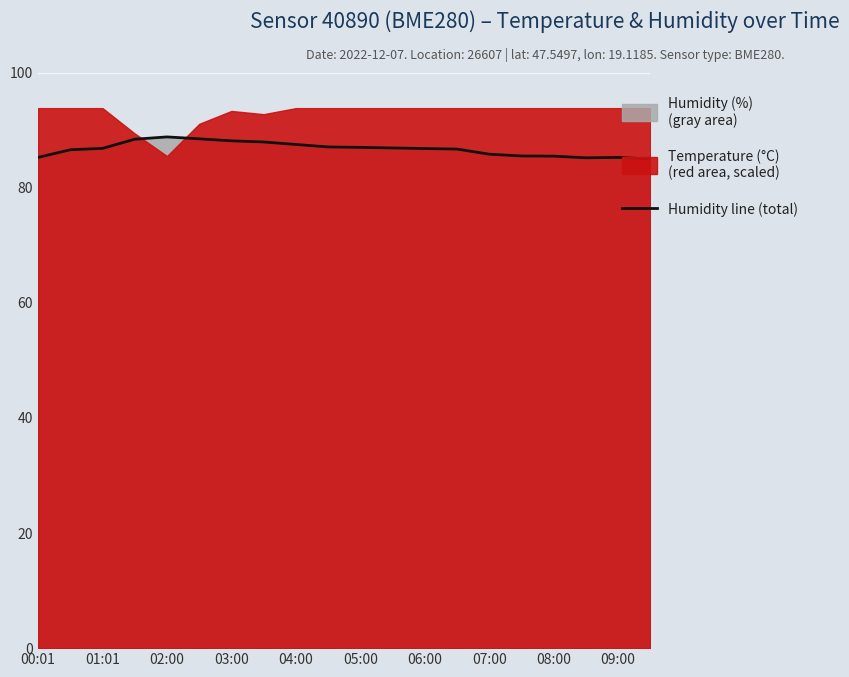

True or false: the data has more than 0 interior local peaks.

True